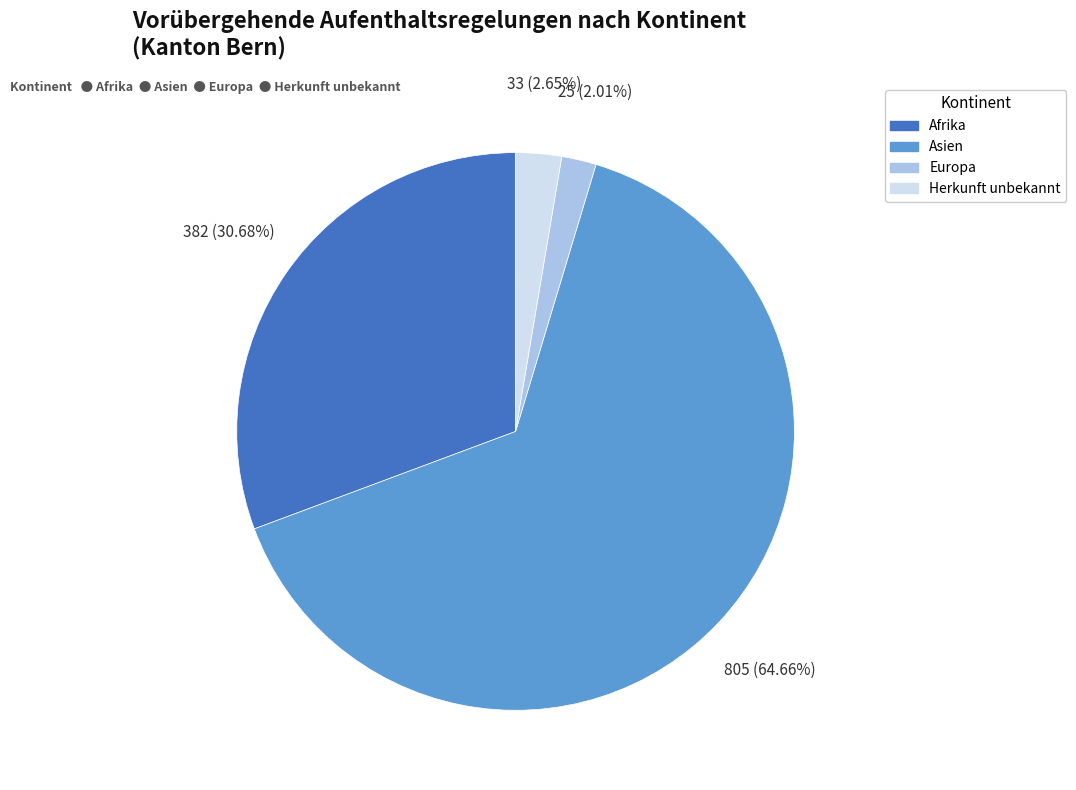

How many slices are in this pie chart?

4